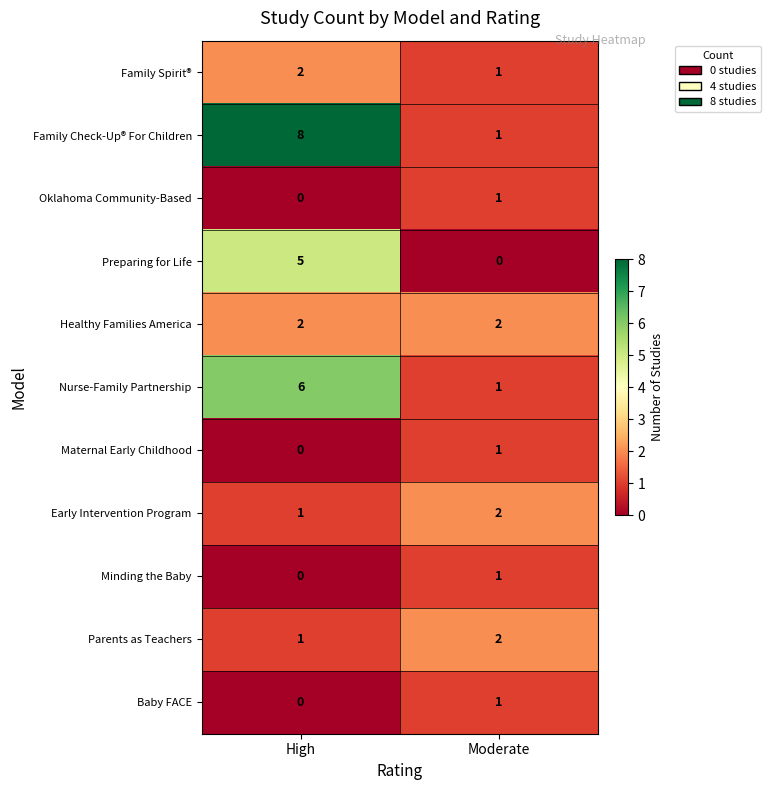

How many series are shown in this chart?

11